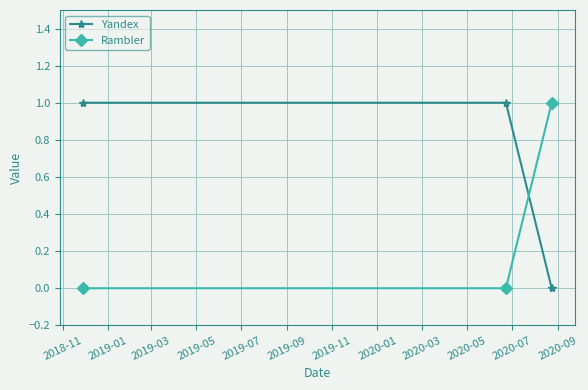

List the series in order of their overall mean, lowest first.

Rambler, Yandex